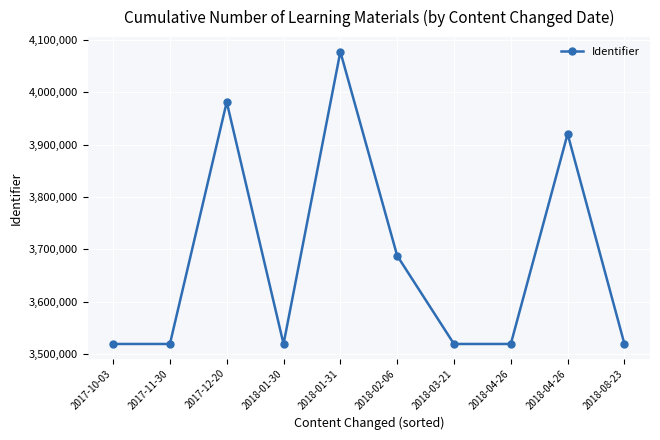

How many data points does each series have?

10